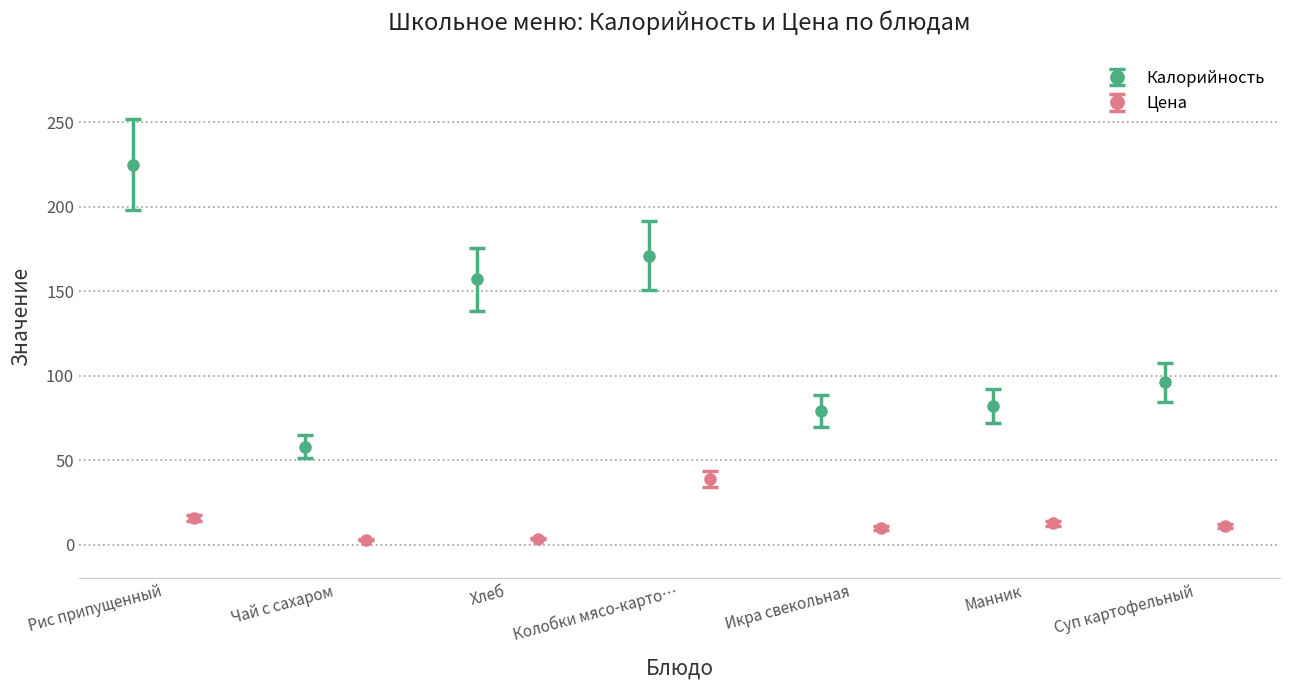

At which label does Цена reach its minimum?

Чай с сахаром